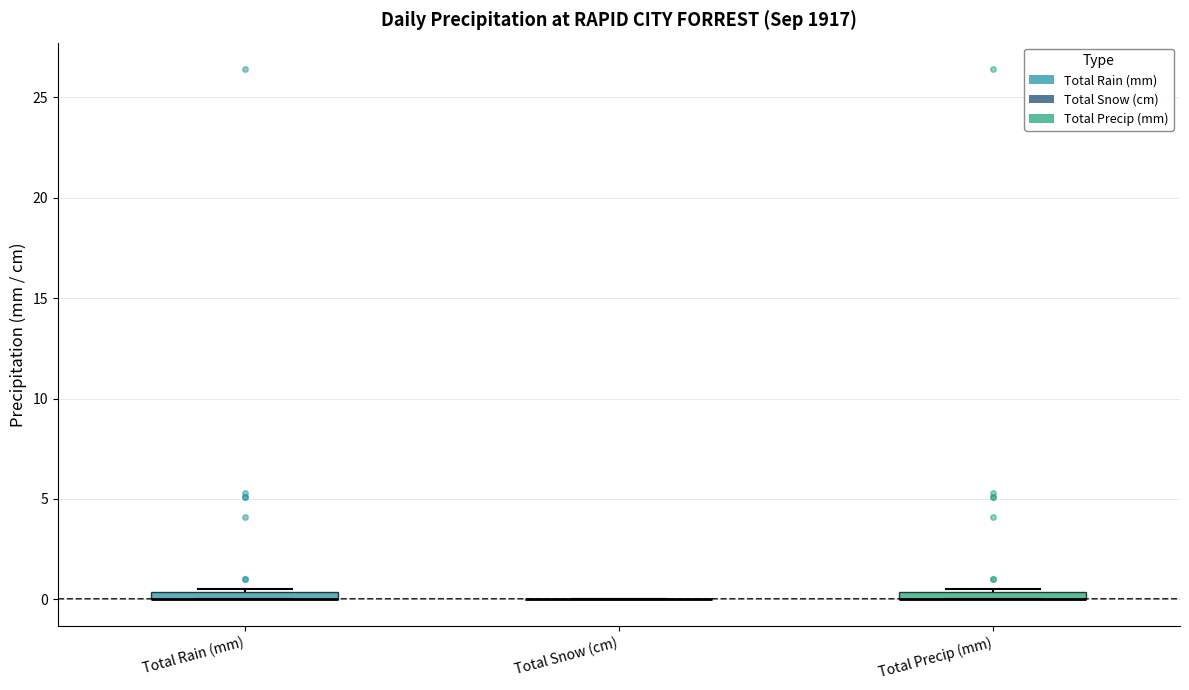

Where is the lower edge of the box for Total Precip (mm) on the y-axis? The values are not printed on the chart, so give them approximately, as read against the axis.

0.0